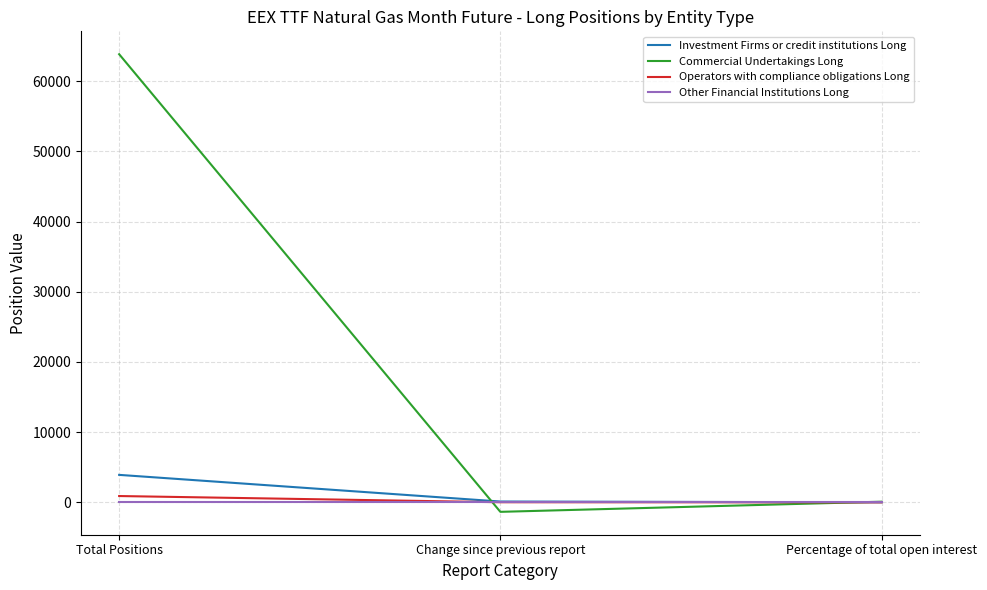

At which category is the sum across all series the highest?

Total Positions